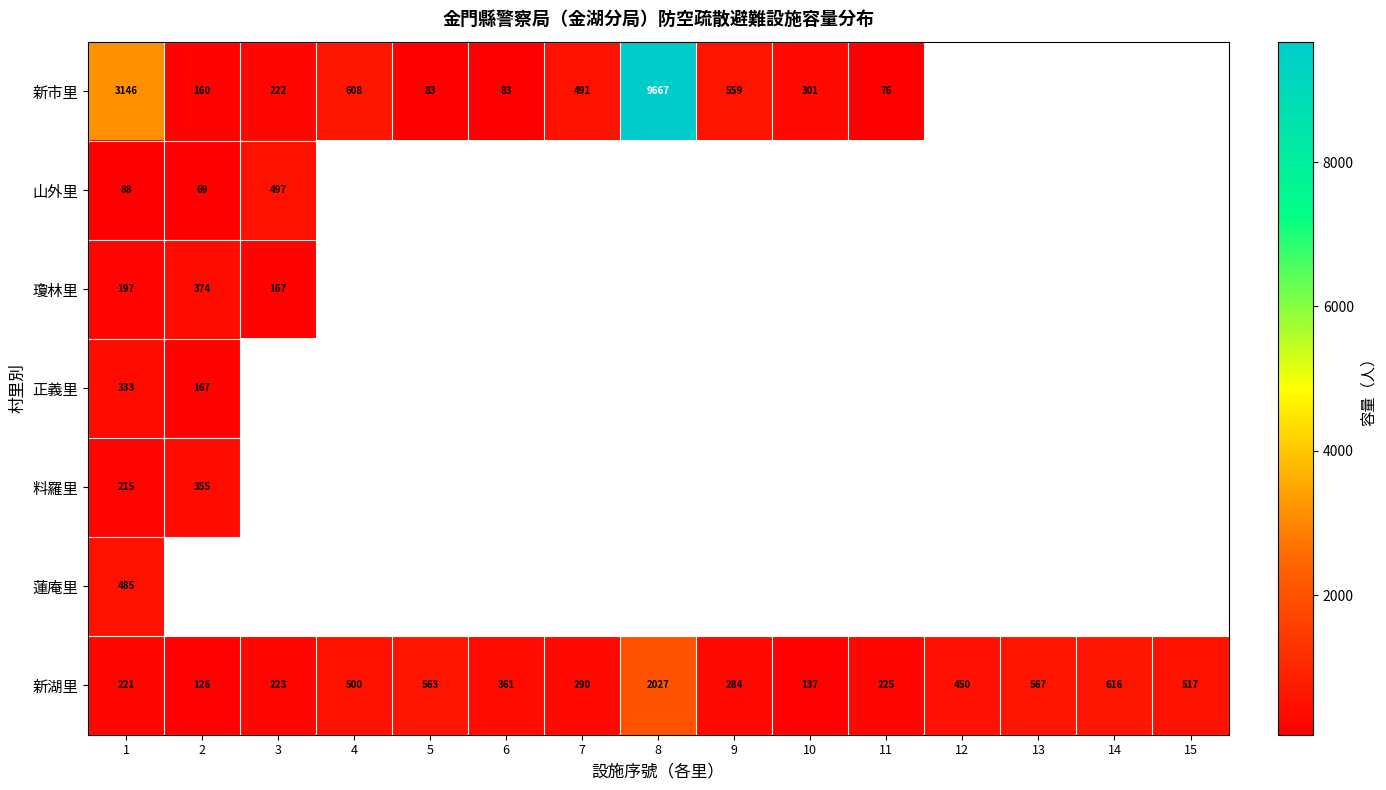

The value of 新湖里 at 2 is 216. True or false?

False